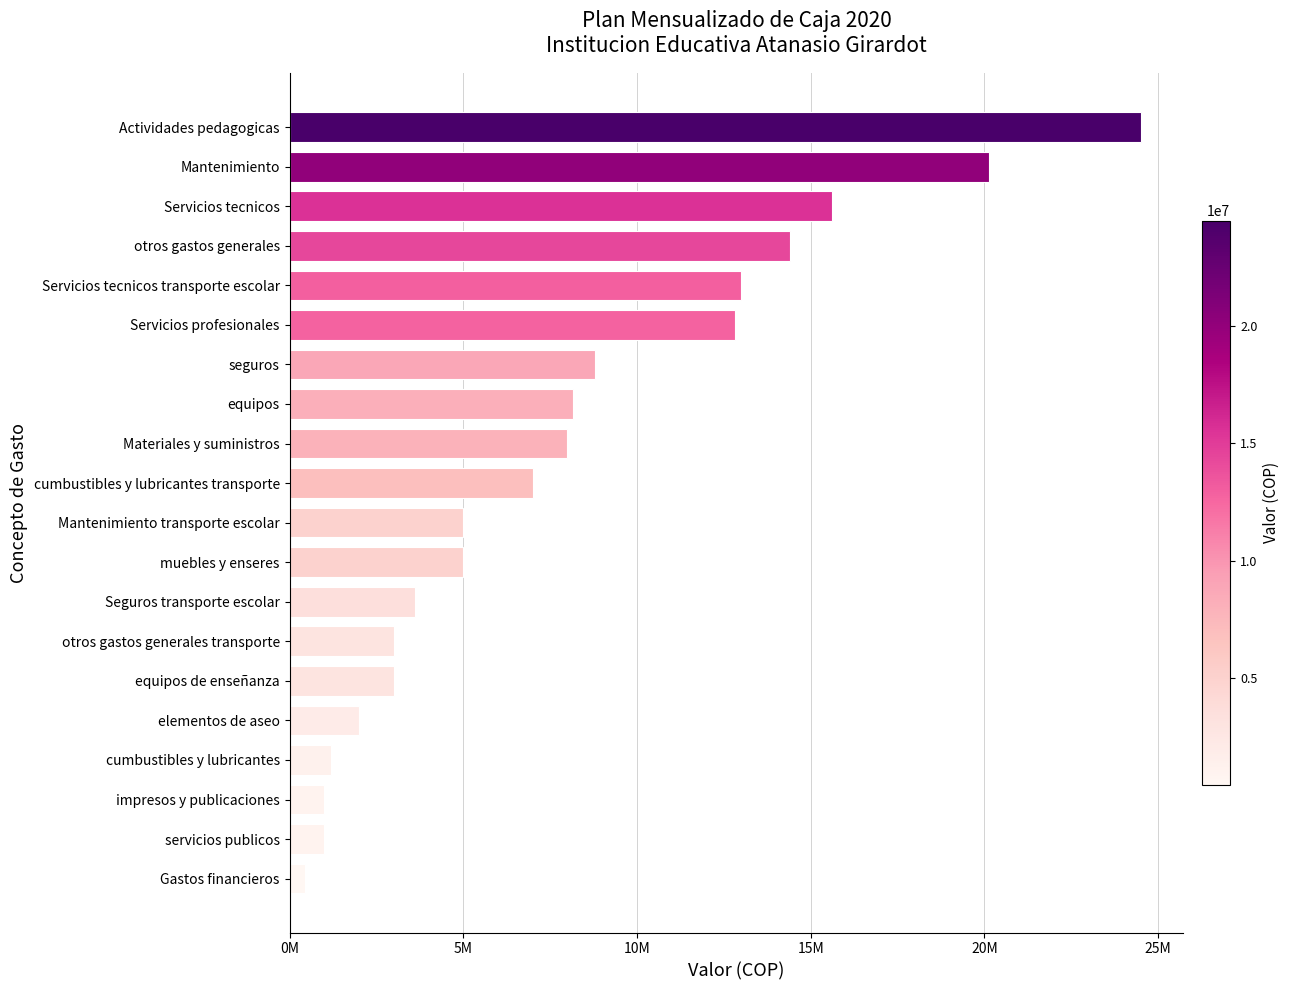

Does the chart contain any negative values?

No